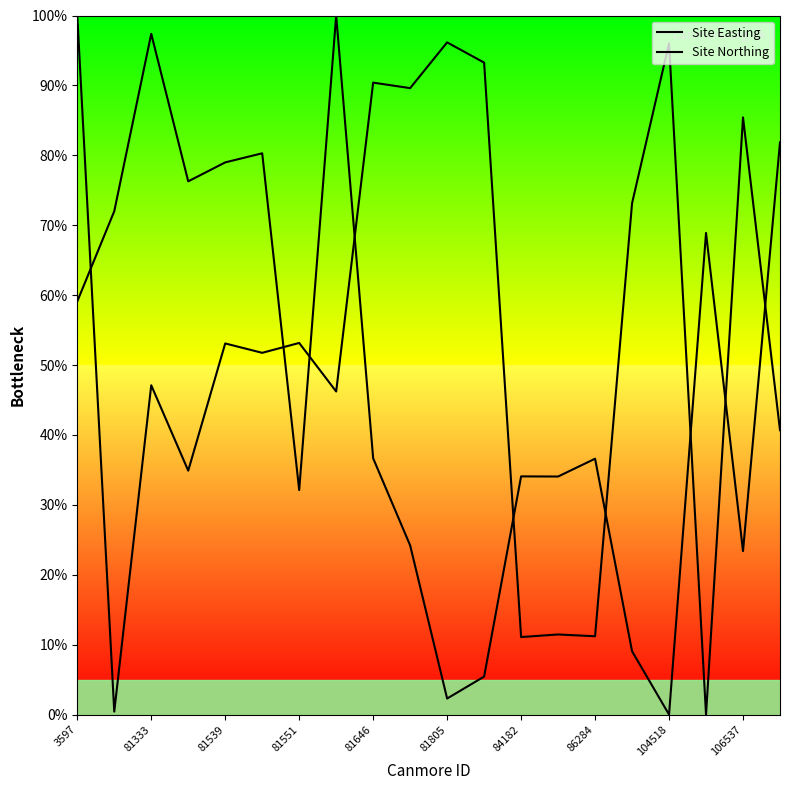

Reading left to right, transcribe all the data shown in this chart.

Site Easting: 59.1	72.0	97.4	76.3	79.0	80.3	32.1	100.0	36.7	24.2	2.3	5.4	34.1	34.1	36.6	9.1	0.0	68.9	23.4	81.9
Site Northing: 100.0	0.4	47.1	34.9	53.1	51.7	53.2	46.2	90.4	89.6	96.2	93.3	11.1	11.5	11.2	73.1	96.0	0.0	85.4	40.7